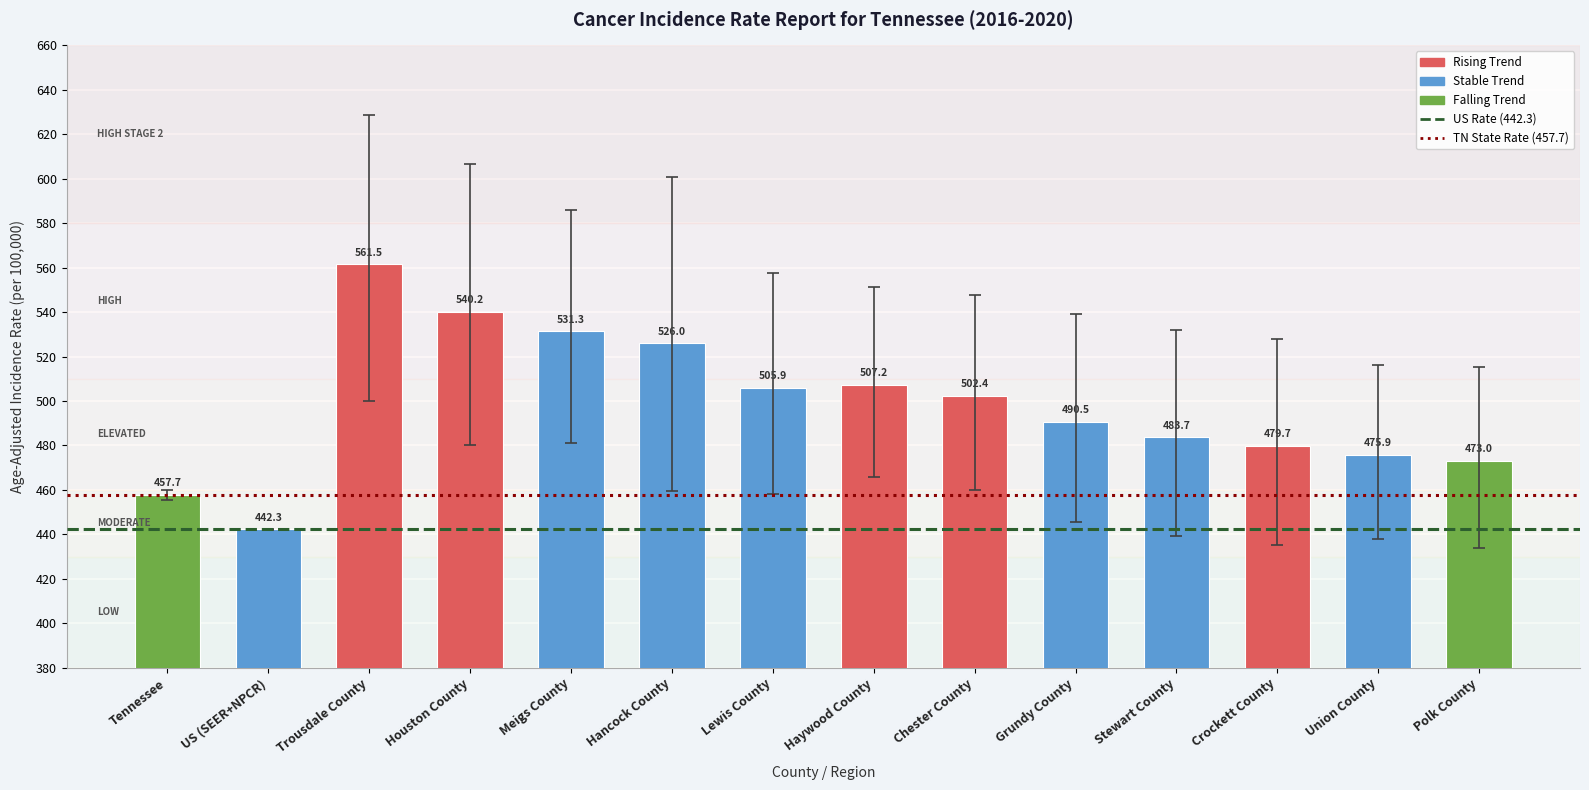

What is the label of the 9th bar from the right?

Hancock County